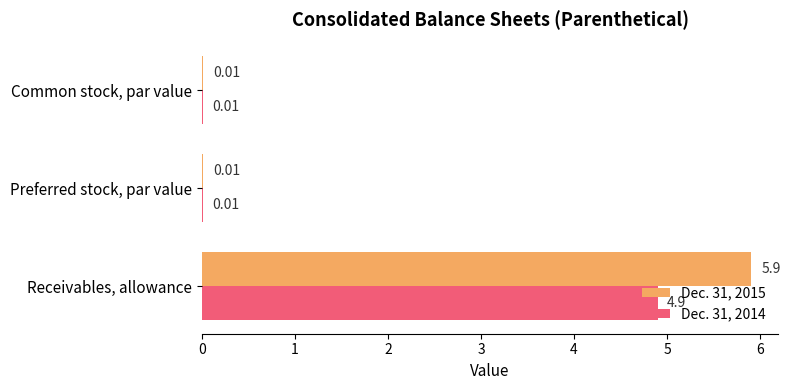

How many distinct data groups are displayed?

2